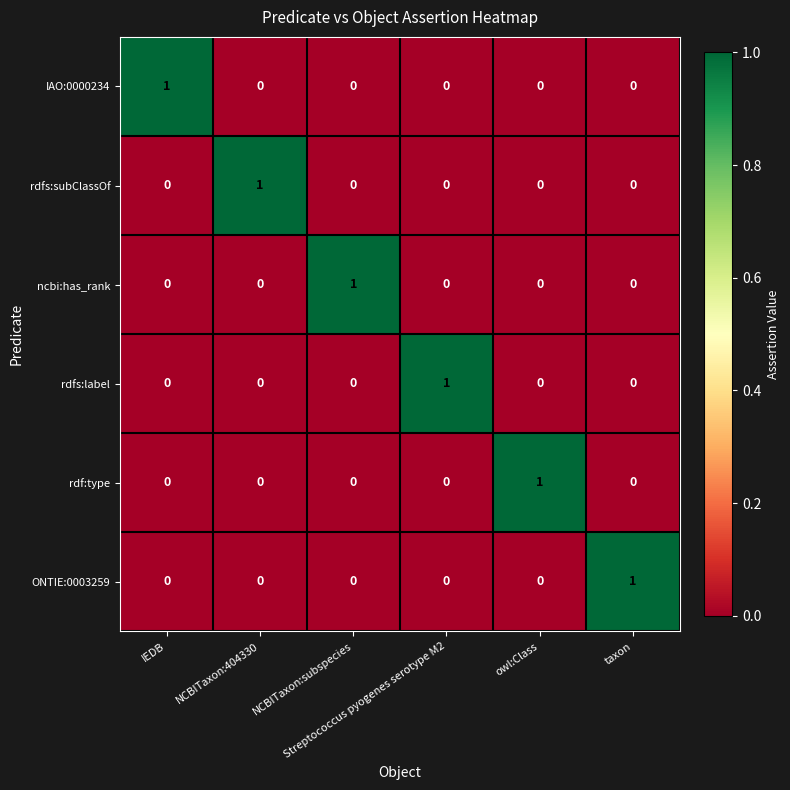

Count the ncbi:has_rank values in the range 0 to 1.

6